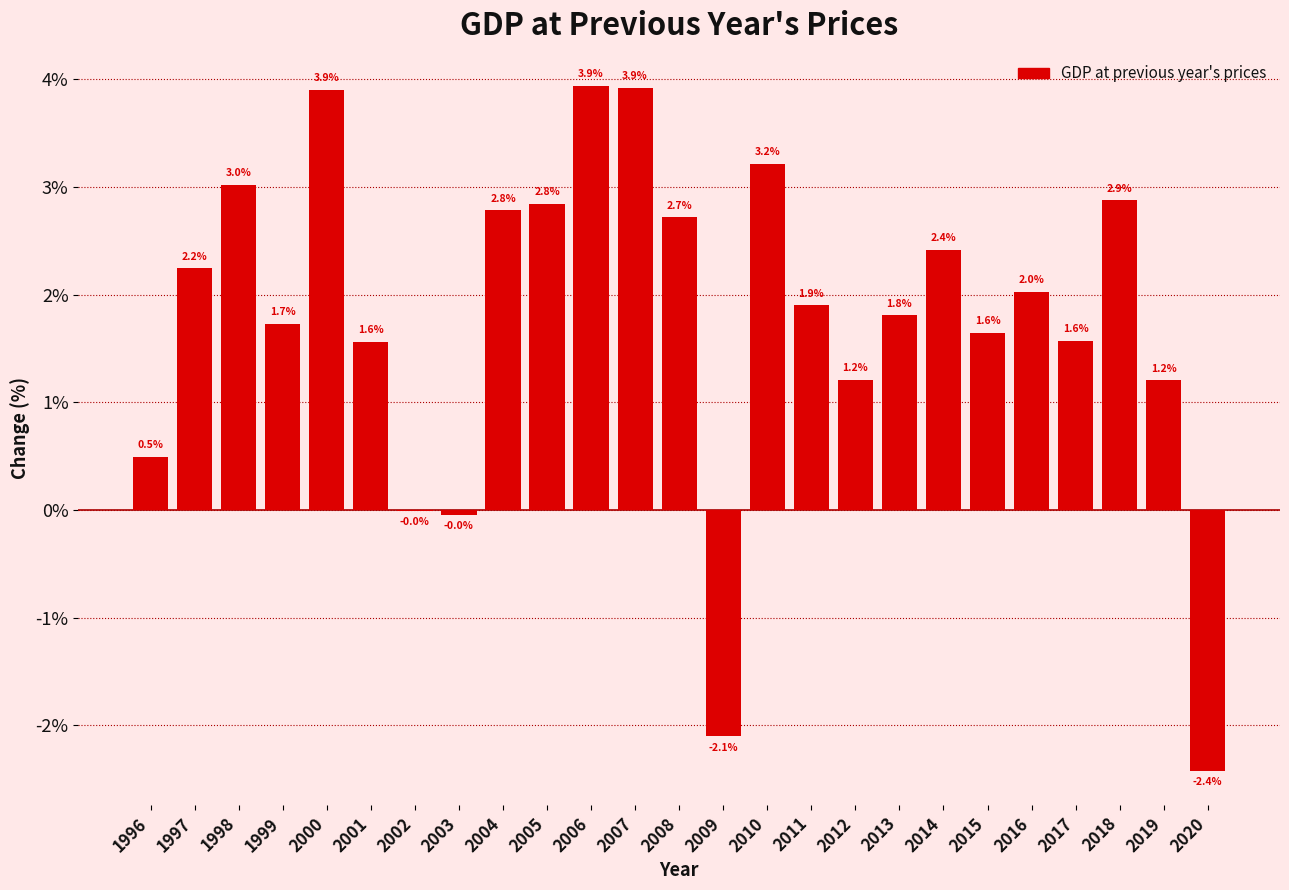

Is it true that the value at 2020 is -2.4?

True